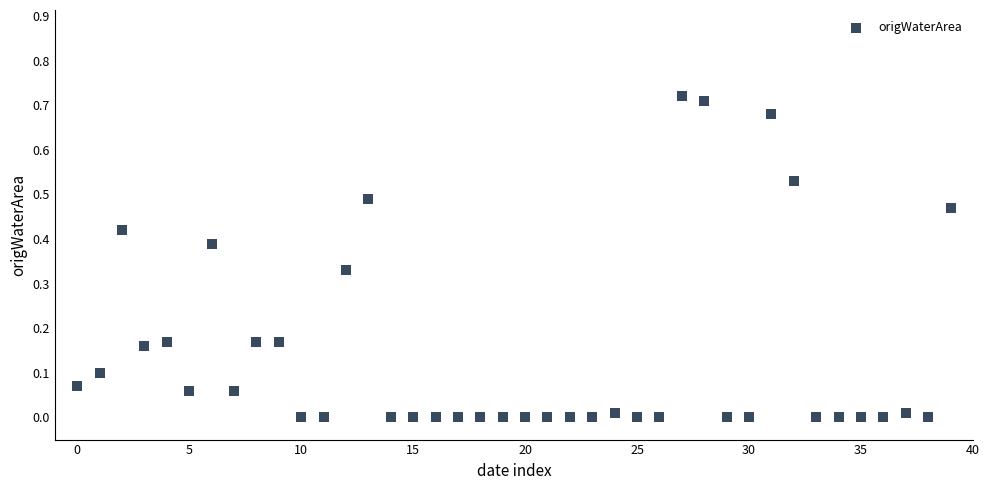

How many data points are displayed?

40